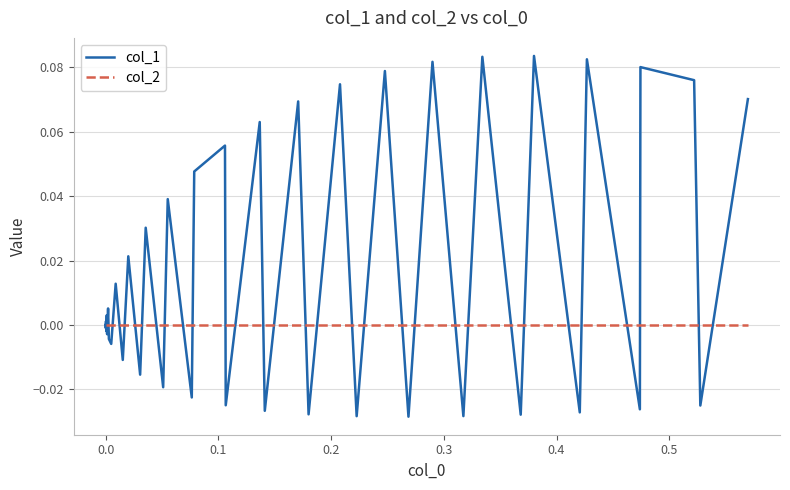

Which series has the largest total across all categories?

col_1